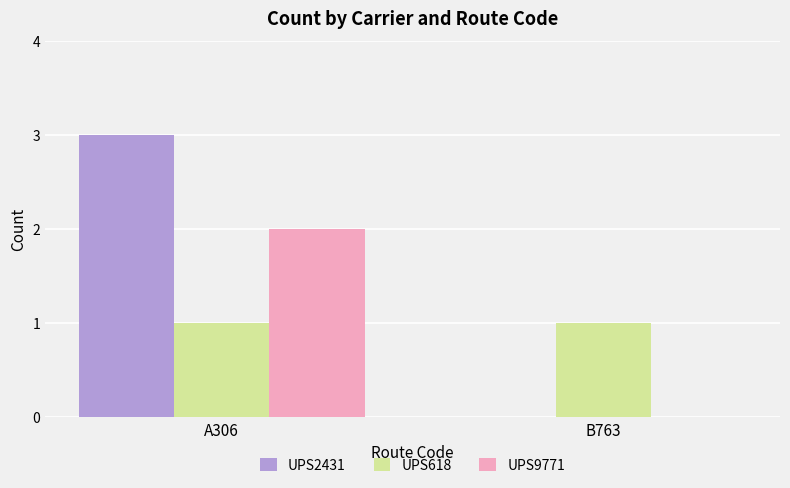

What is the difference between the UPS9771 values at B763 and A306?

2